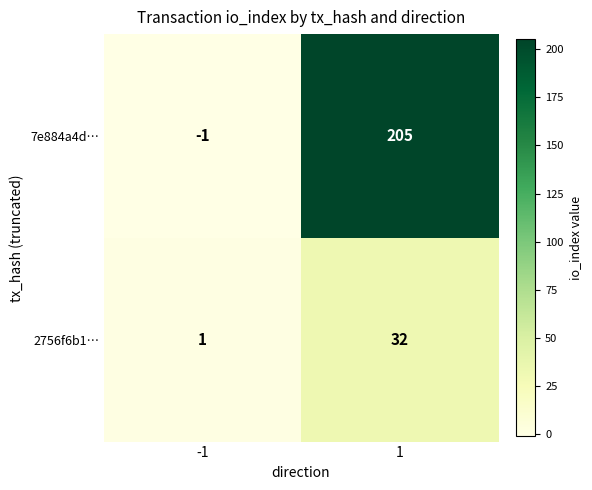

Reading left to right, list all the values displayed in this chart.

7e884a4d…: -1=-1	1=205
2756f6b1…: -1=1	1=32